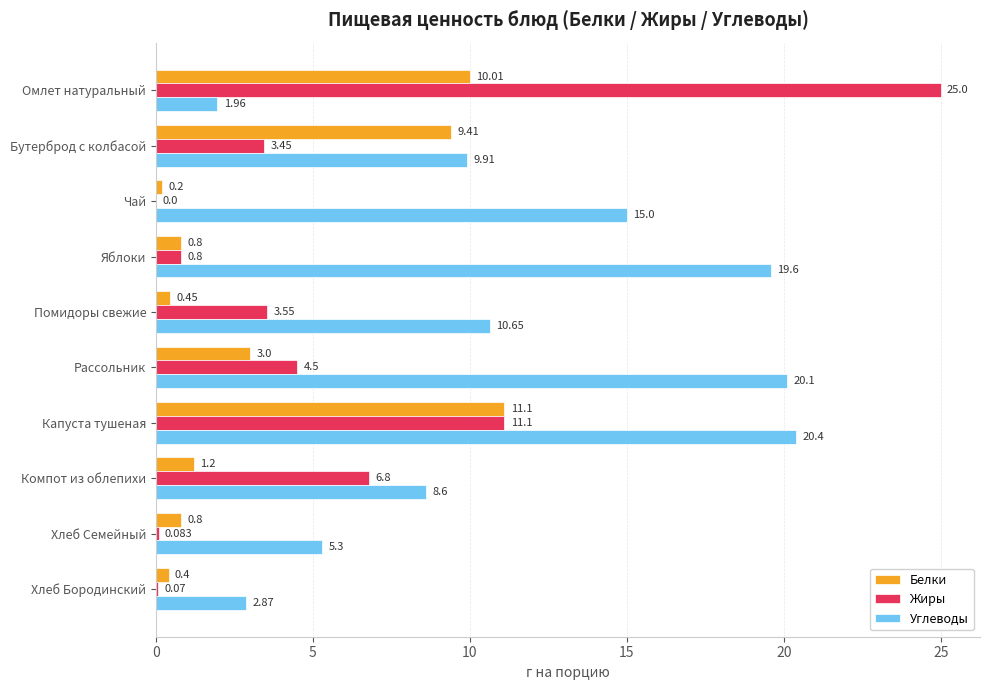

What are all the series names shown in the legend?

Белки, Жиры, Углеводы